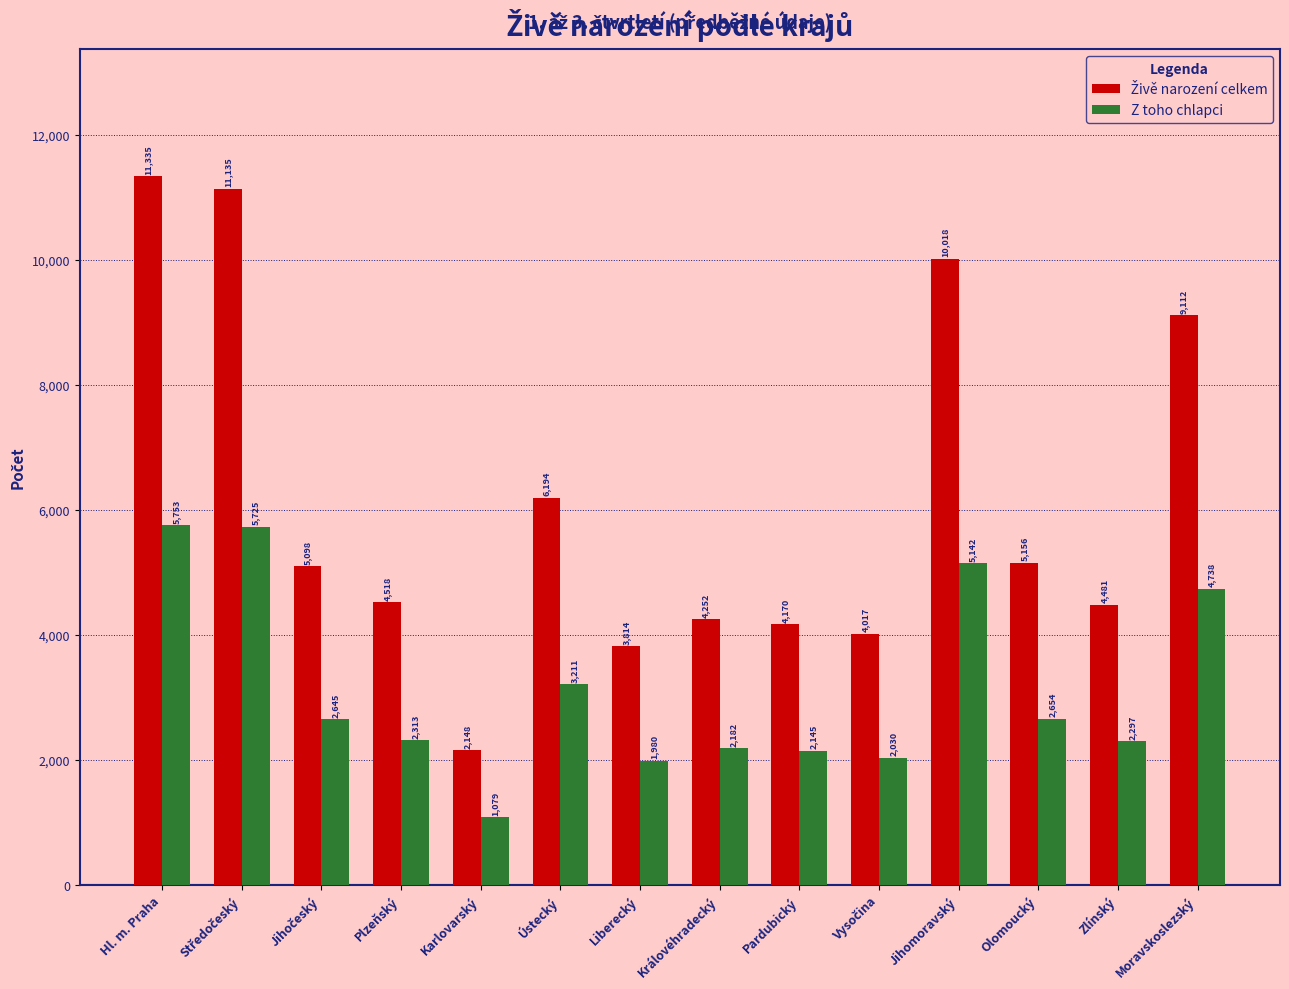

At which label does Z toho chlapci reach its minimum?

Karlovarský